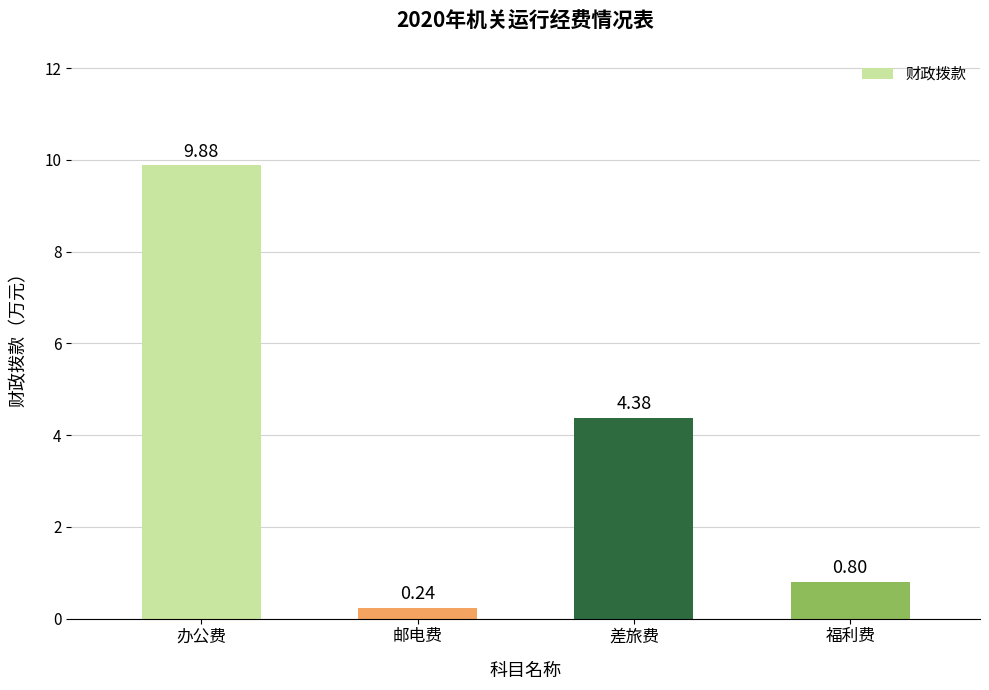

Are the bars grouped side by side (vs. stacked)?

No